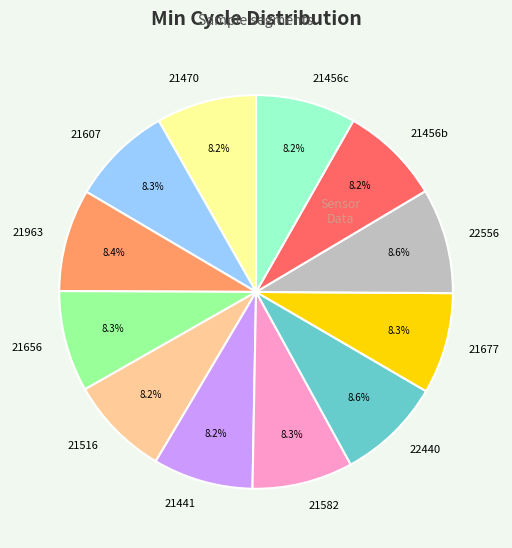

What is the total percentage of 21677 and 21656?

16.6%